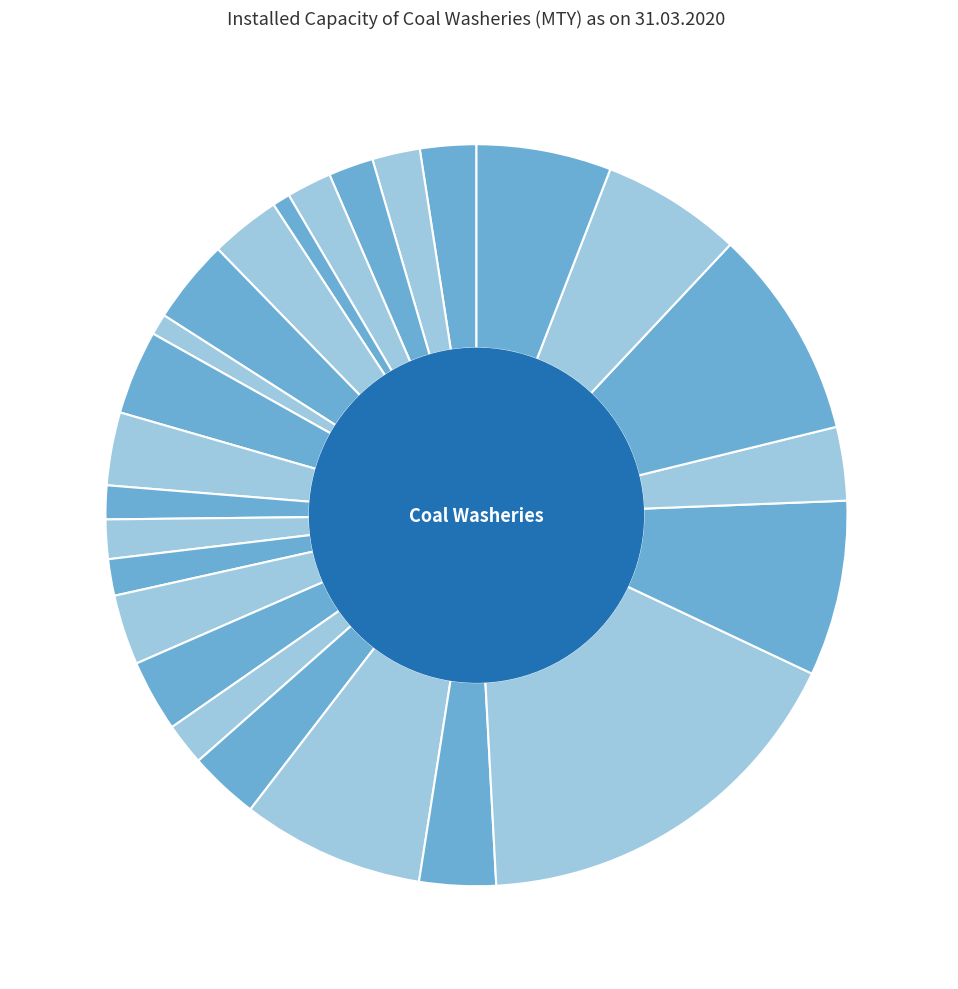

Which category has the biggest portion of the pie?

Dipka